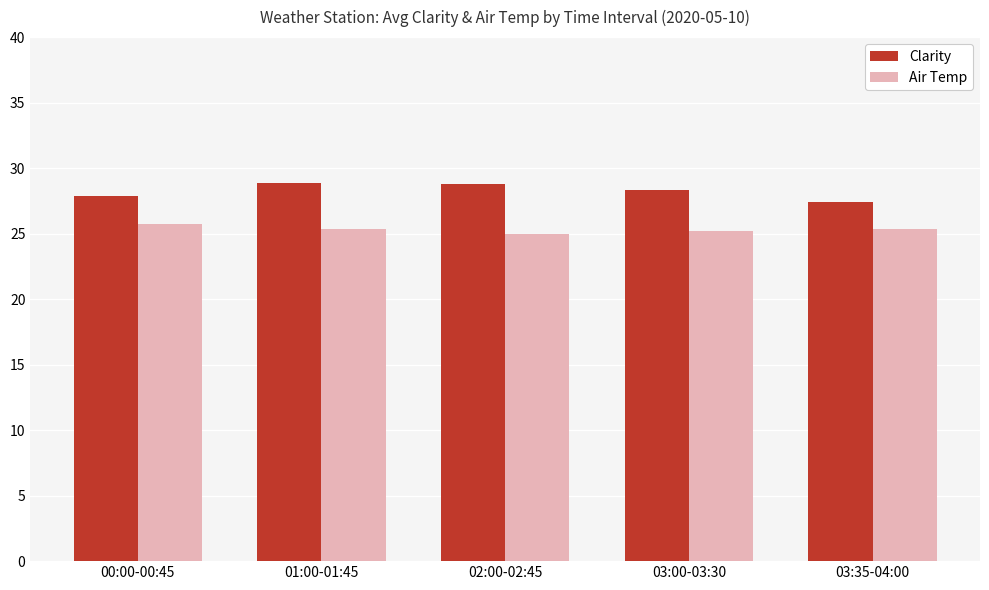

What is the label of the 3rd bar from the left?

02:00-02:45